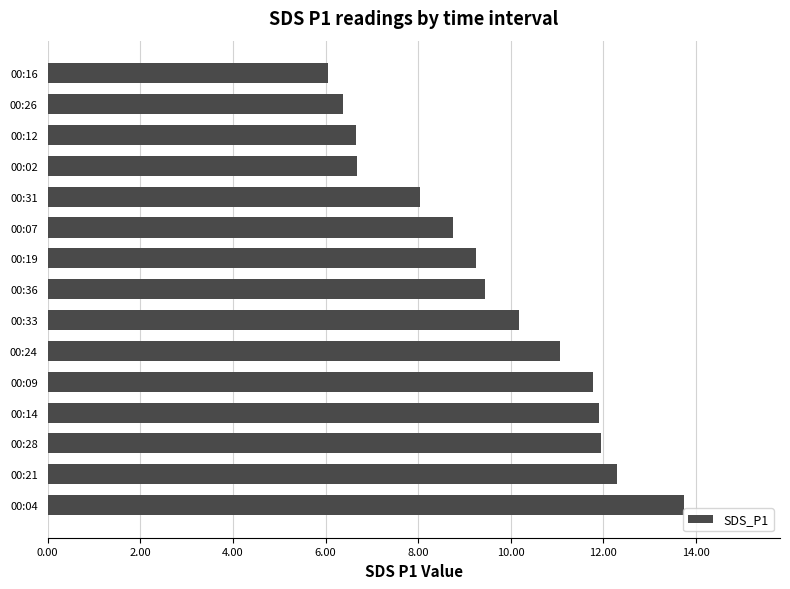

Which label corresponds to the smallest value in the chart?

00:16